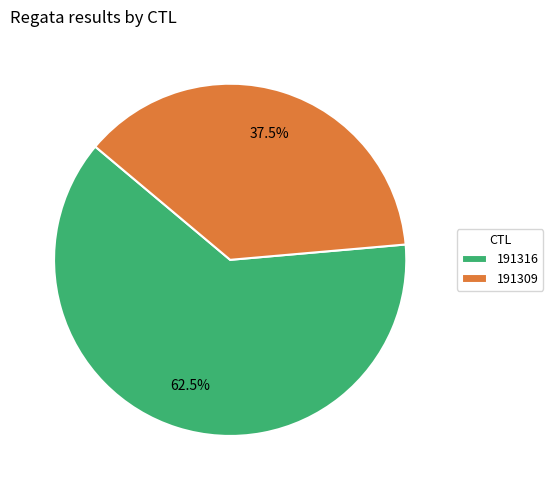

Is there a majority slice in this chart?

Yes